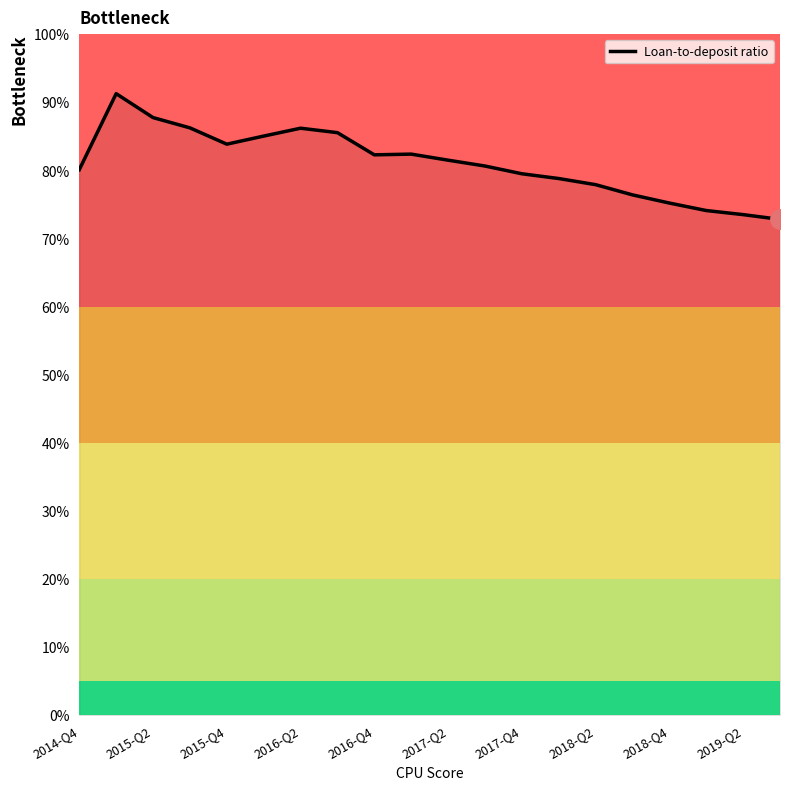

What is the minimum value shown in the chart?

72.8